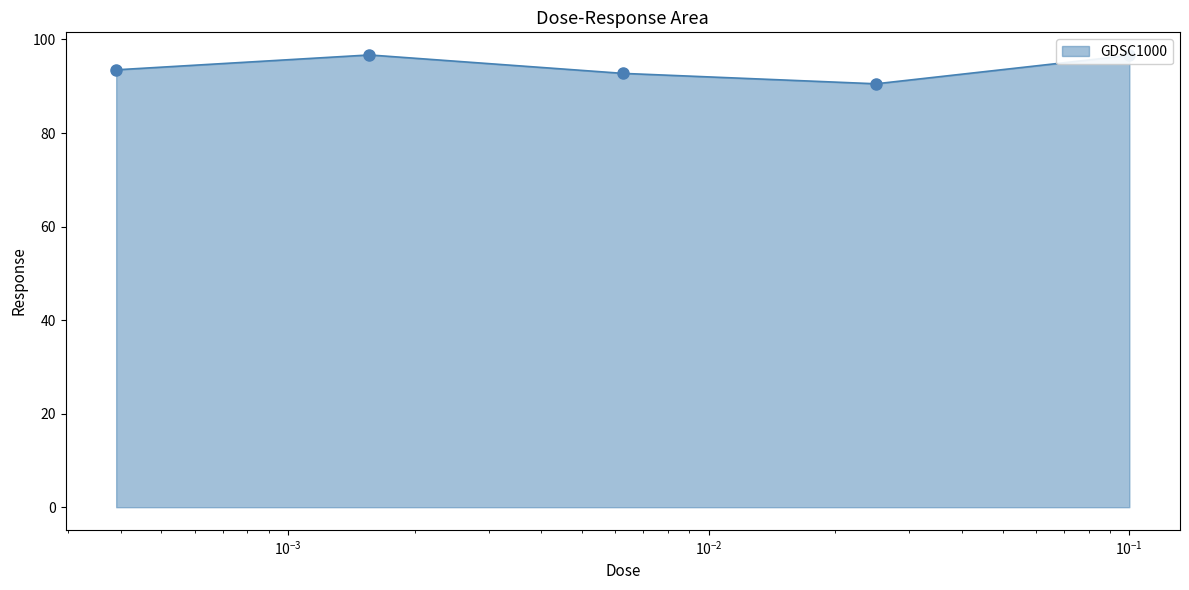

True or false: the data has more than 2 interior local peaks.

False